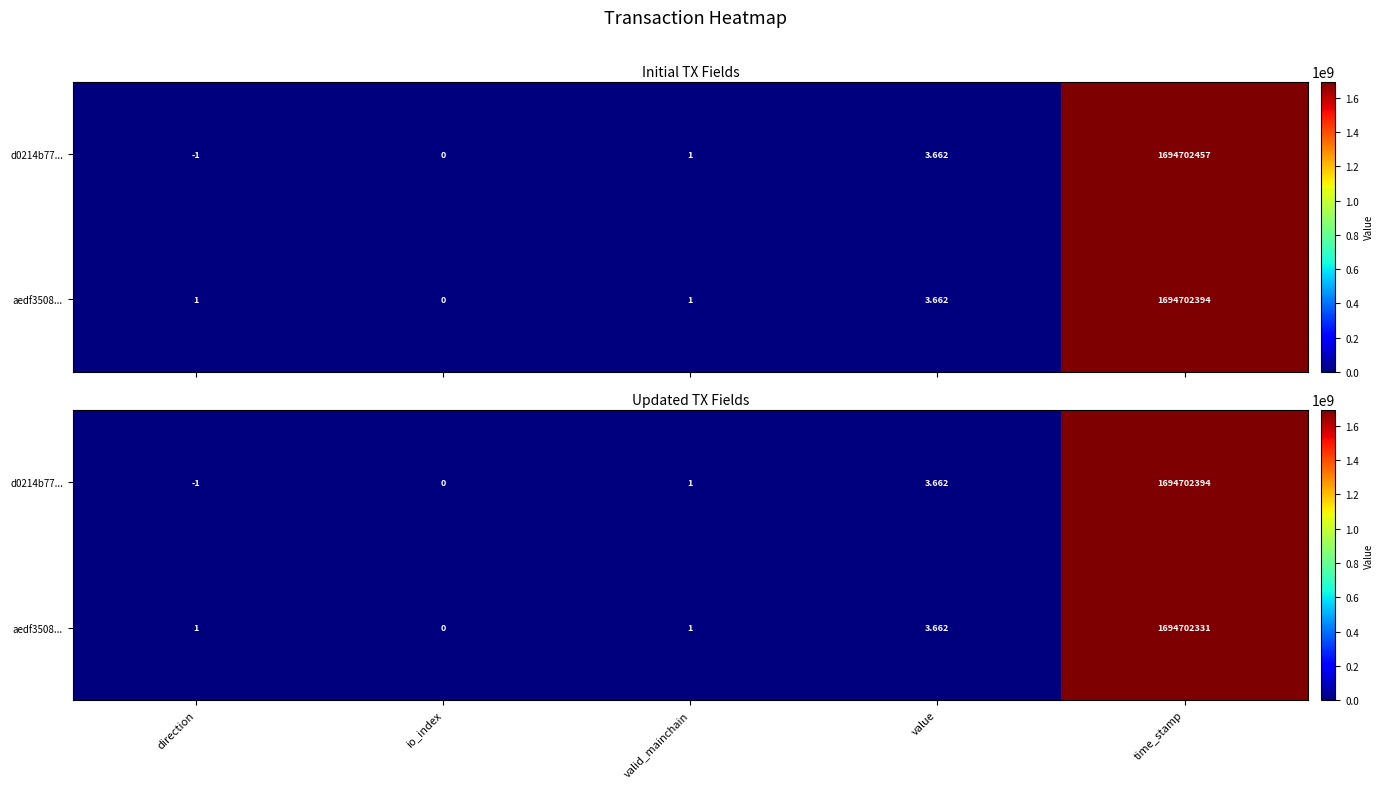

At which category does the chart reach its minimum across all series?

direction